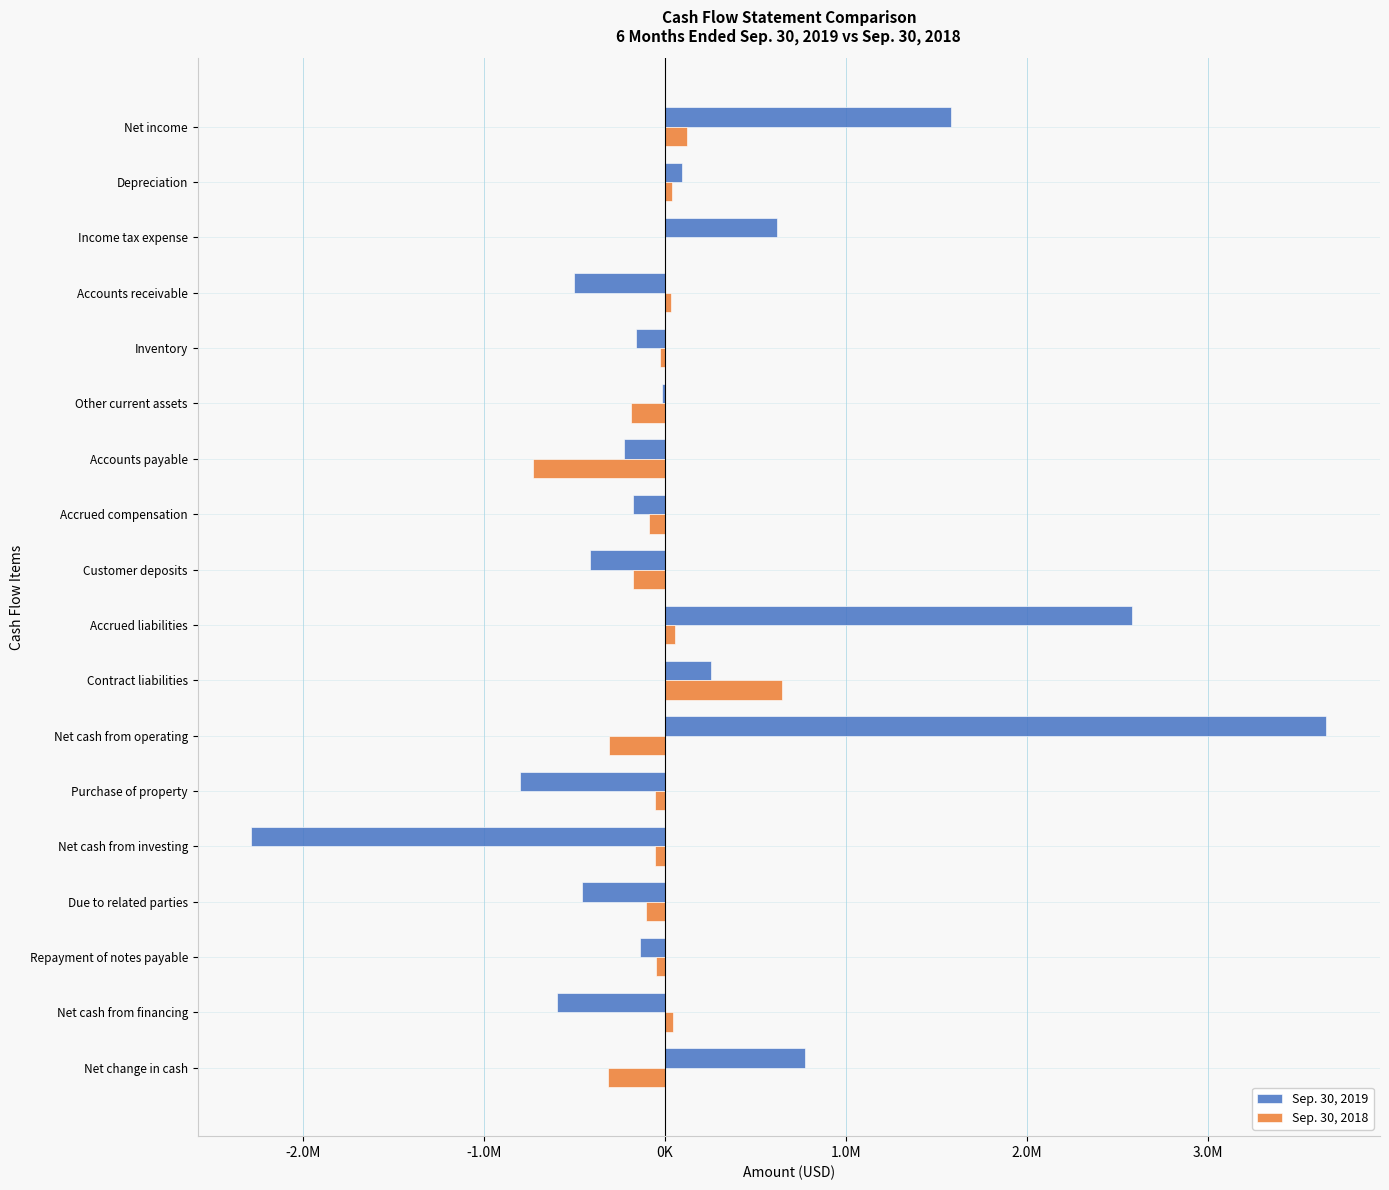

What are all the series names shown in the legend?

Sep. 30, 2019, Sep. 30, 2018